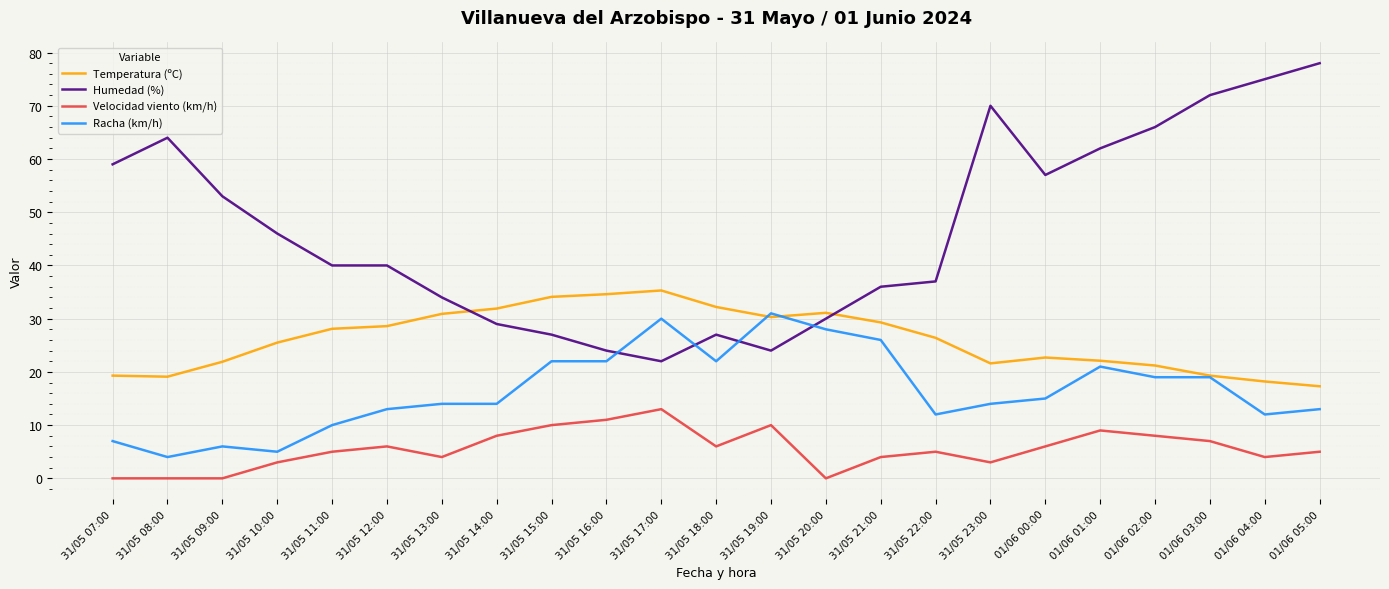

Where do Temperatura (ºC) and Humedad (%) first cross each other?

31/05 13:00 and 31/05 14:00